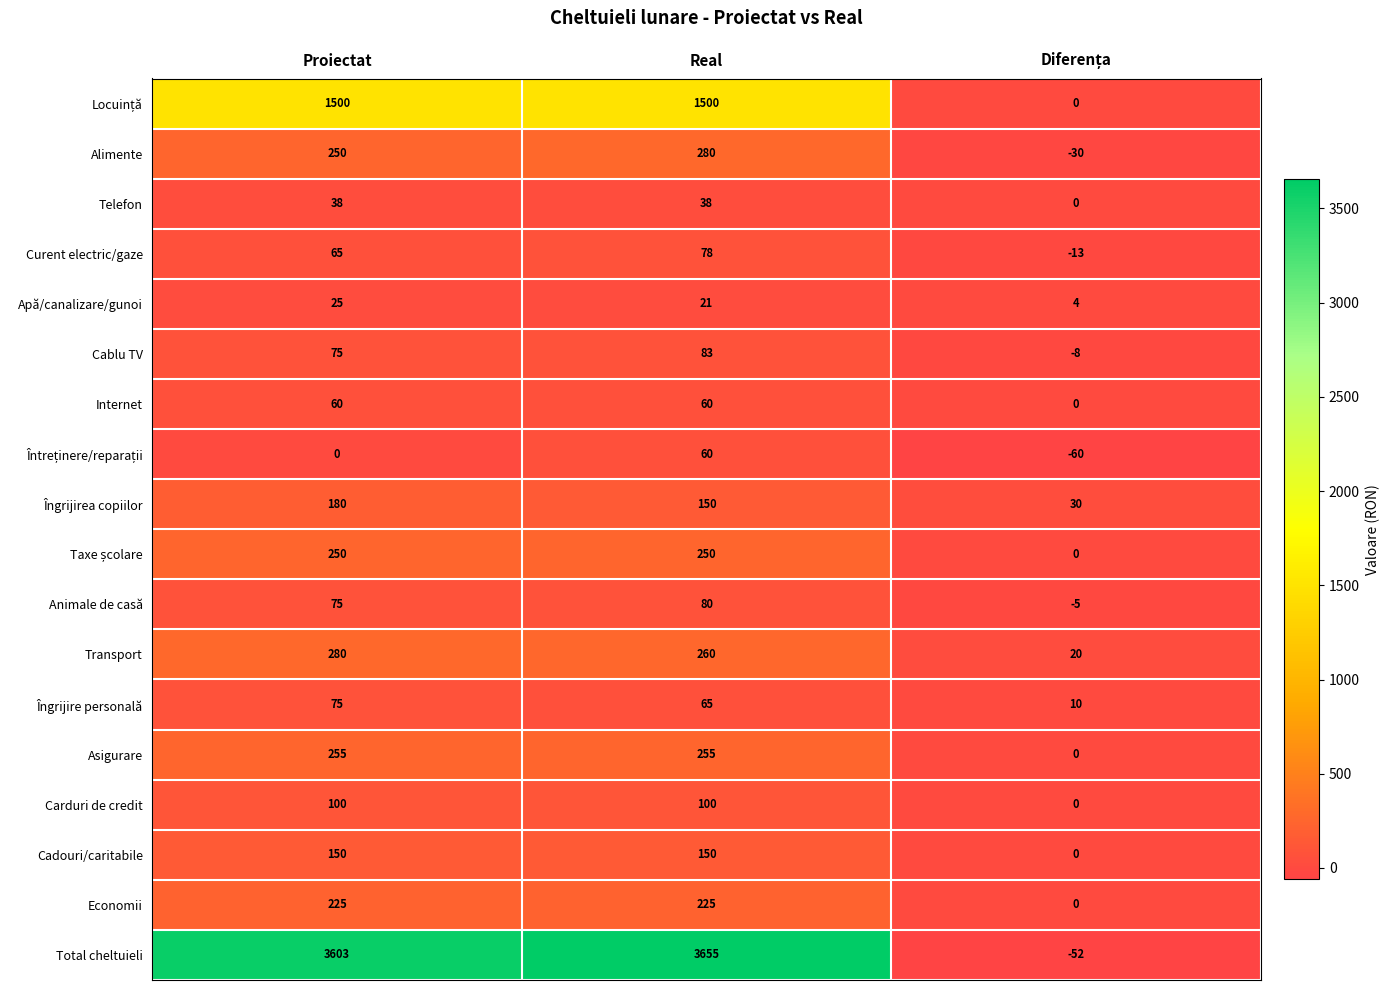

What is the spread (max minus min) of values at Proiectat?

3603